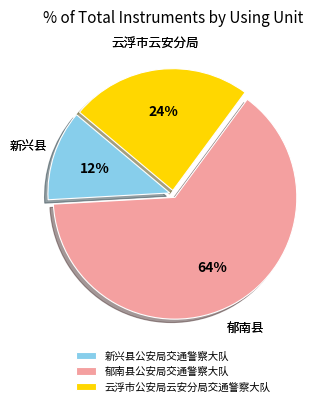

To the nearest percent, what is the average slice percentage?

33%